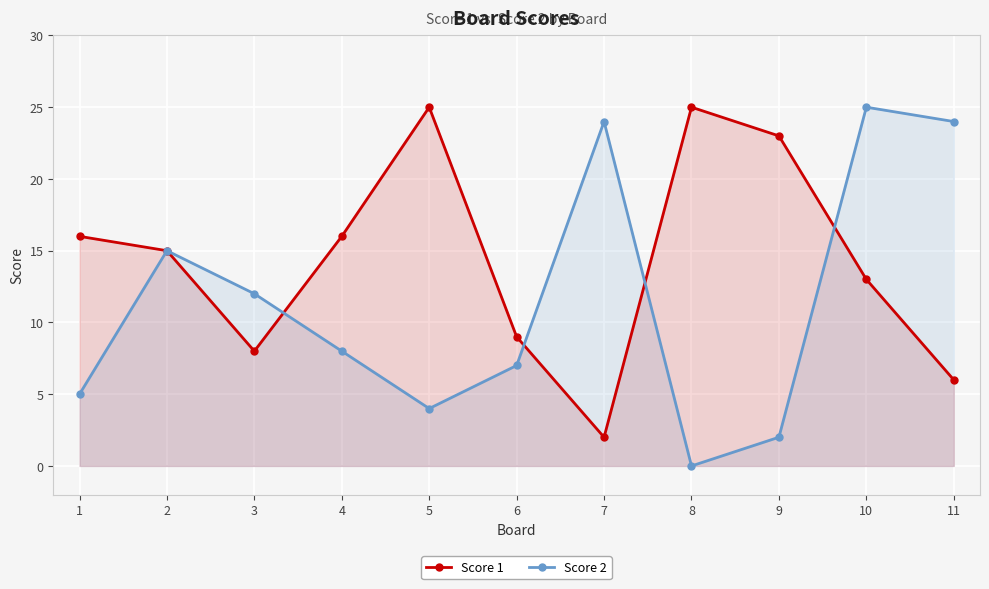

Is it true that Score 2 equals 8 at 4?

True